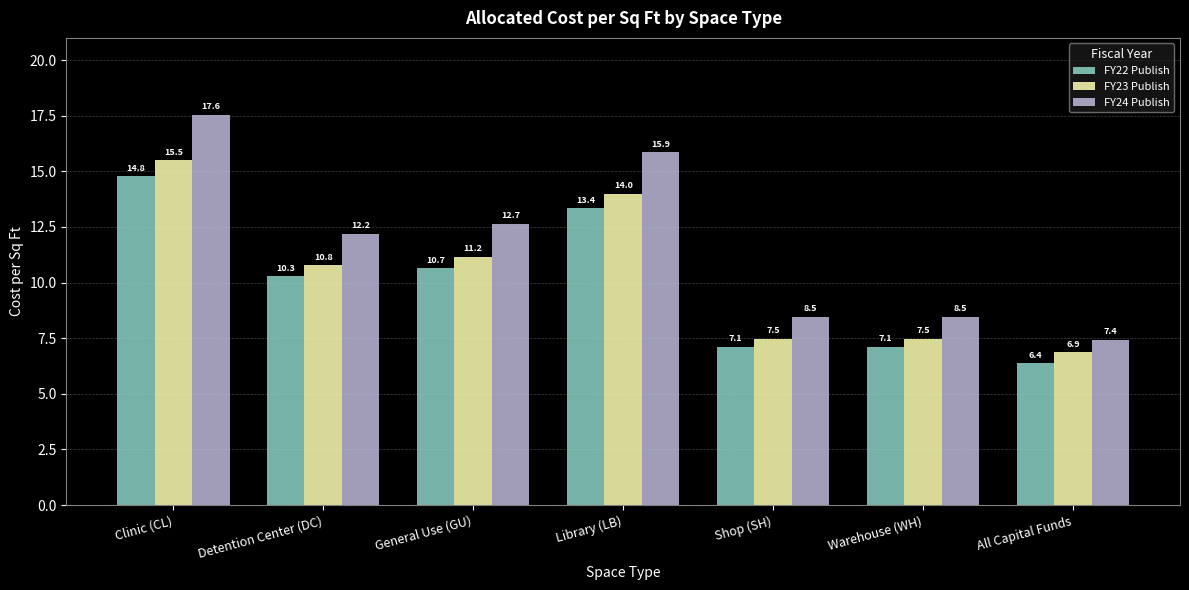

Is it true that FY22 Publish equals 13.4 at Library (LB)?

True